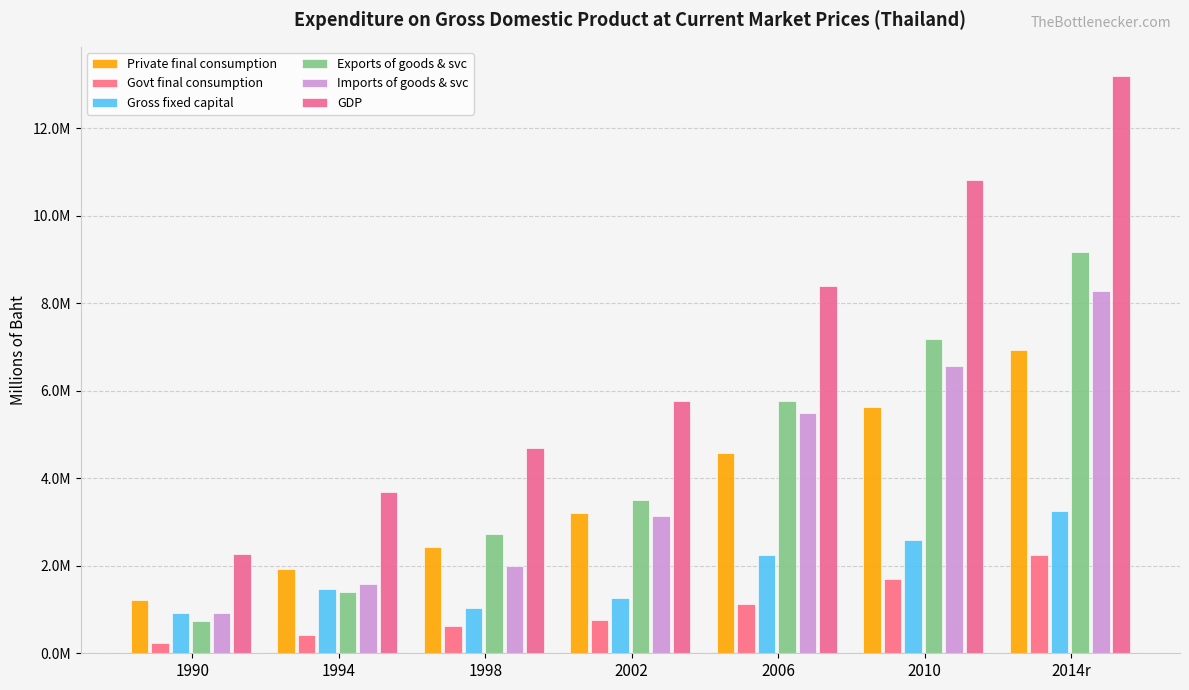

Between 1994 and 2006, which is larger?

2006